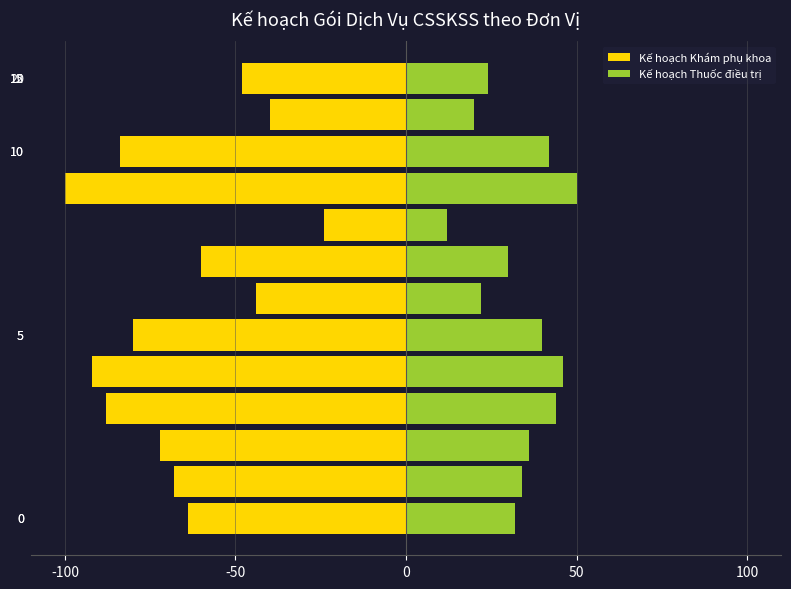

List the series in order of their overall mean, highest first.

Kế hoạch Thuốc điều trị, Kế hoạch Khám phụ khoa